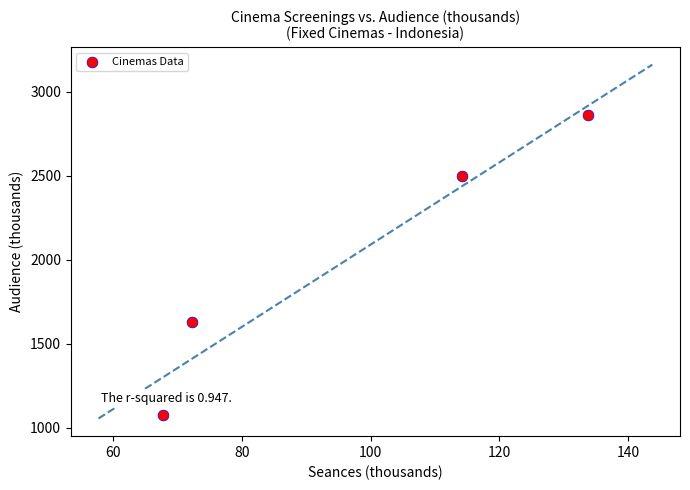

What is the range of Y values (max minus min)?

1781.8